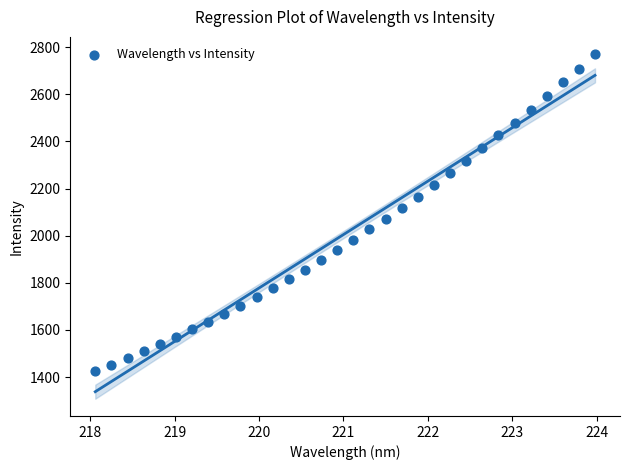

What is the range of X values (max minus min)?

5.9